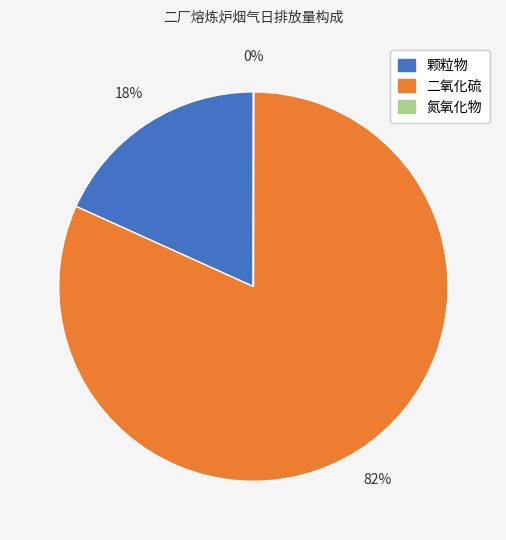

To the nearest percent, what is the average slice percentage?

33%